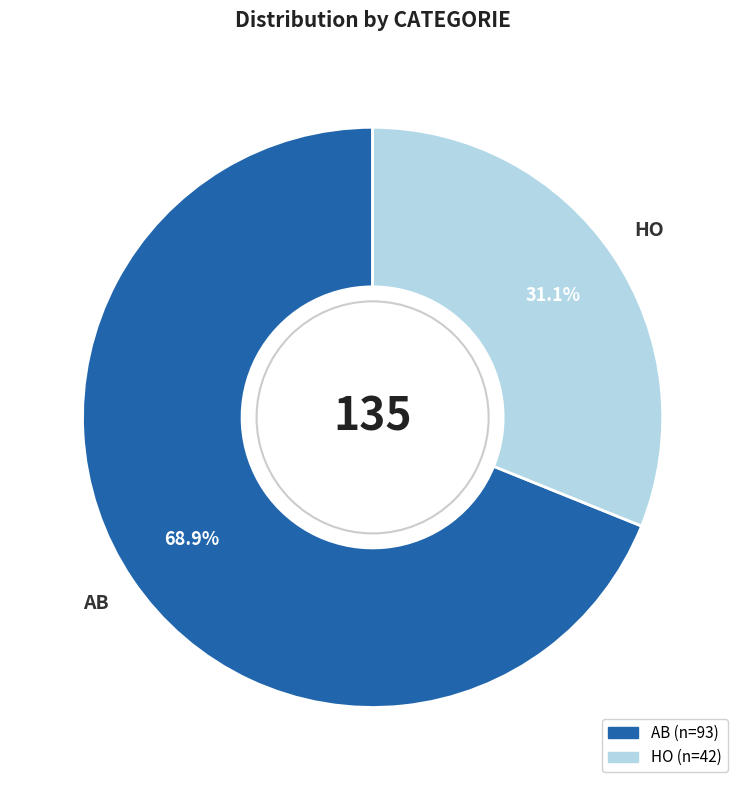

What is the smallest slice in the pie chart?

HO